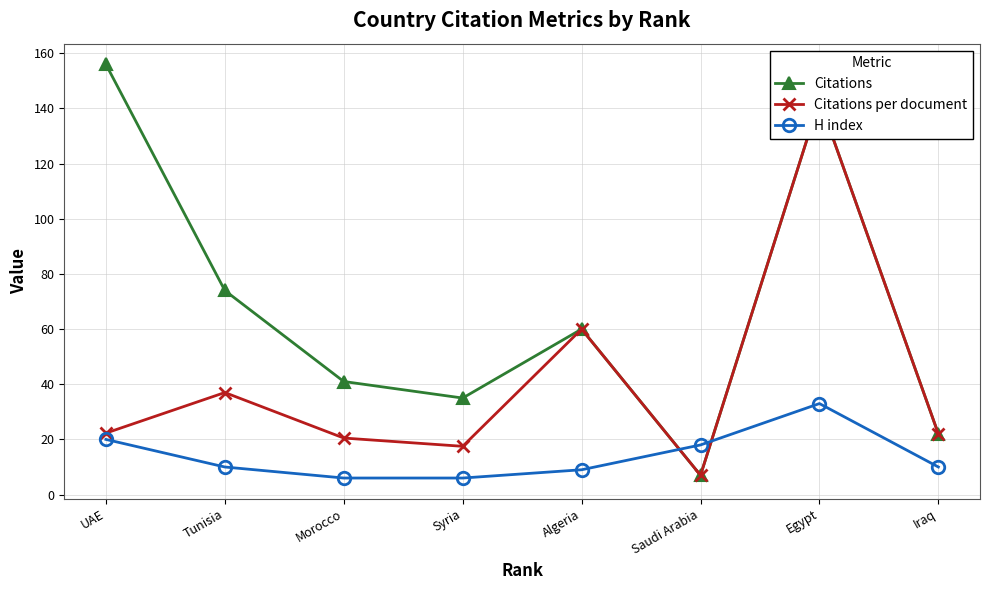

Between which two adjacent categories do Citations per document and H index first intersect?

Algeria and Saudi Arabia